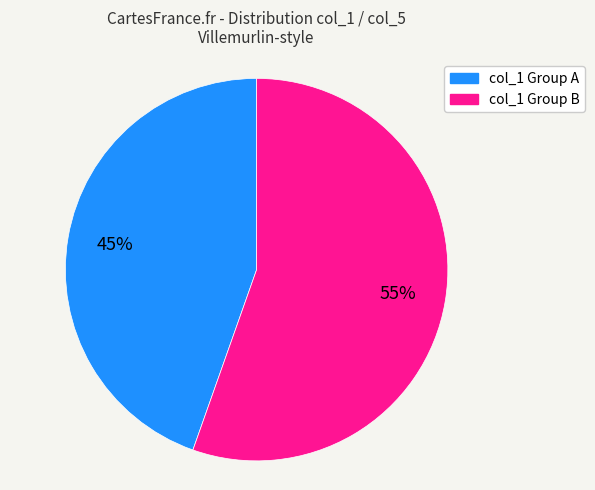

To the nearest percent, what is the average slice percentage?

50%